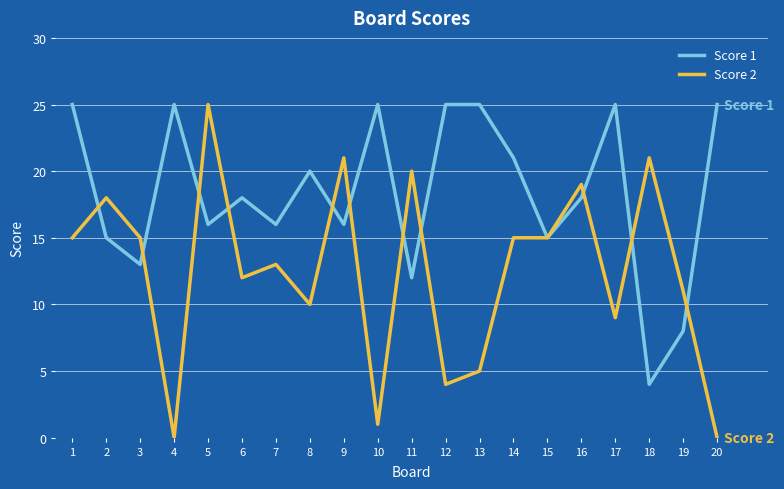

What are all the series names shown in the legend?

Score 1, Score 2